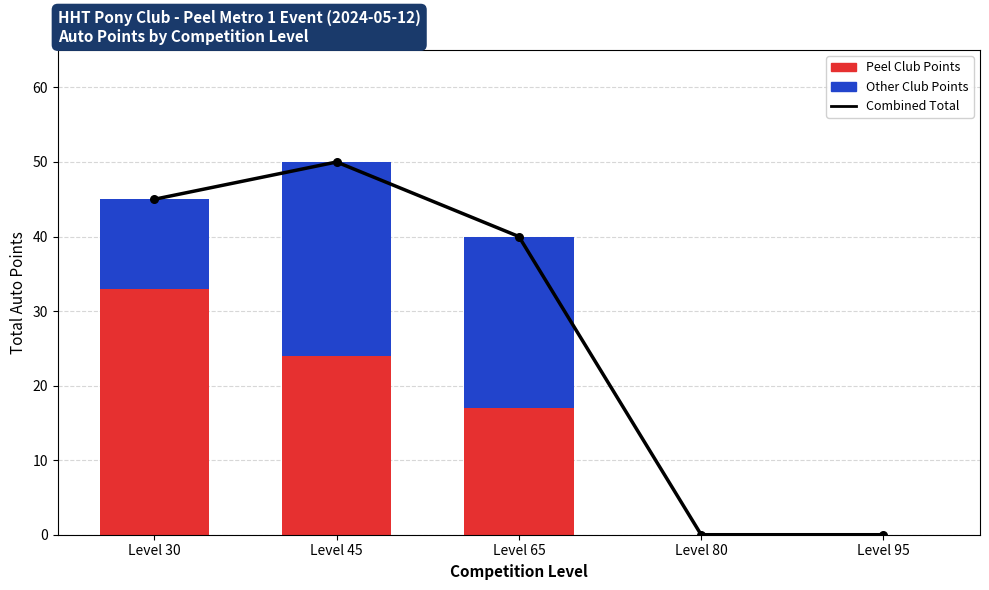

Which series has the largest total across all categories?

Total Points (Combined)